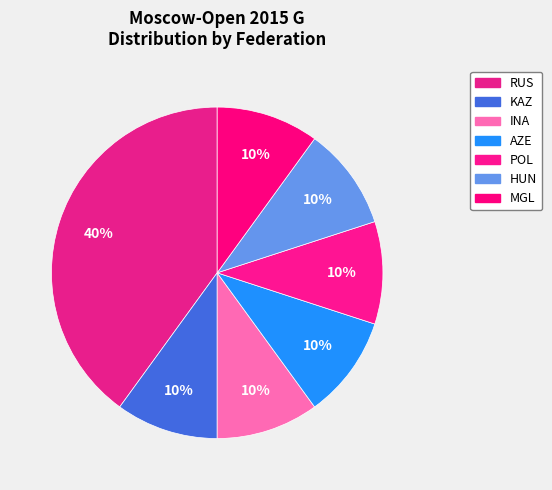

What percentage is the MGL slice, to the nearest percent?

10%